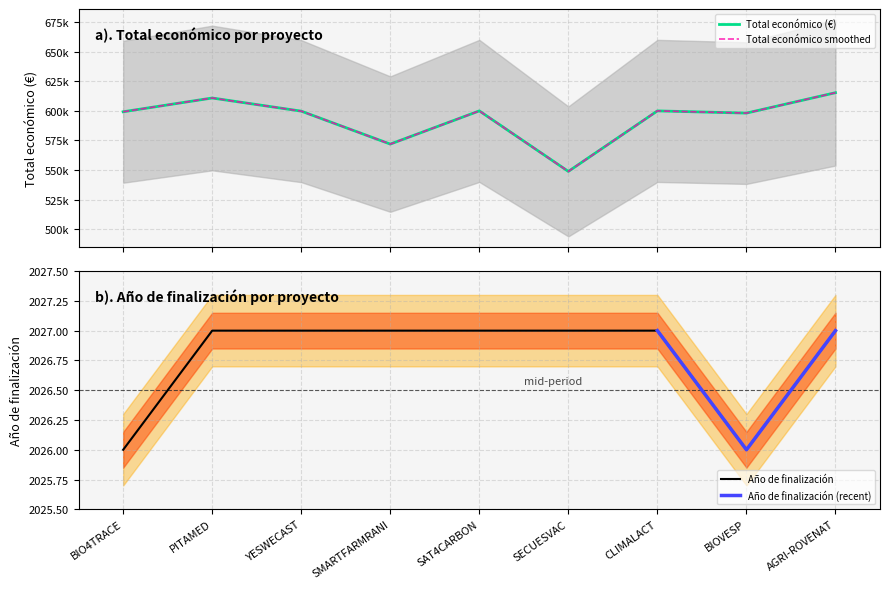

Does the chart display data point markers on the line(s)?

No